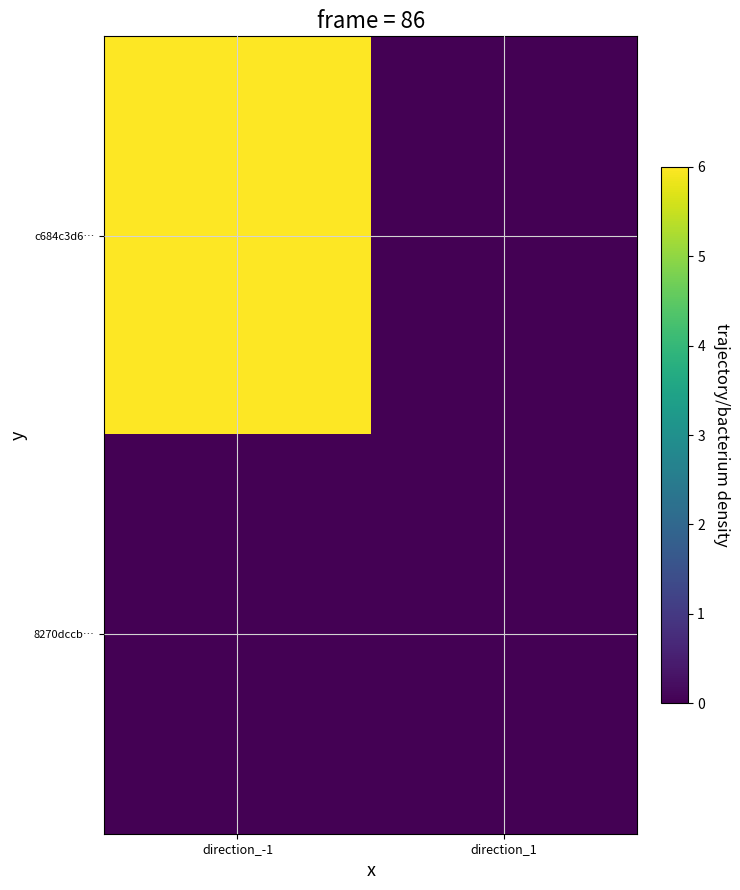

Which series has the largest total across all categories?

c684c3d6…